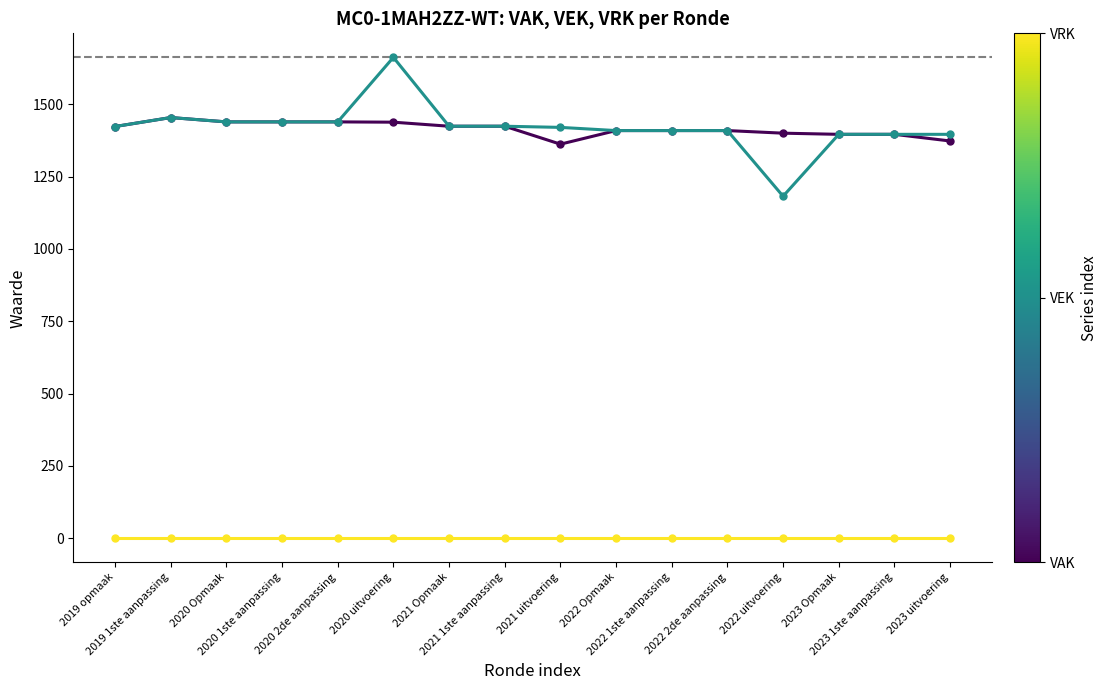

What is the maximum value shown in the chart?

1662